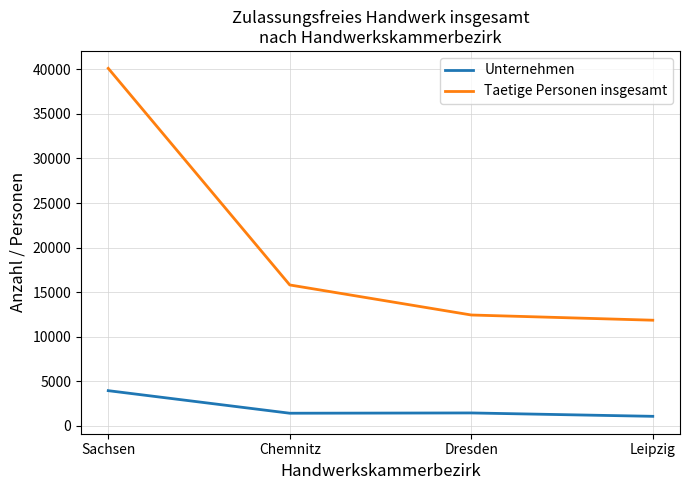

At Chemnitz, list the series in order from smallest to largest.

Unternehmen, Taetige Personen insgesamt